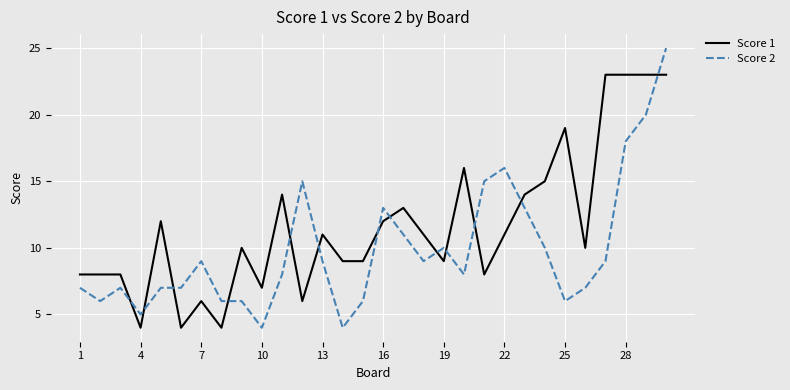

What is the lowest value of the Score 1 series?

4